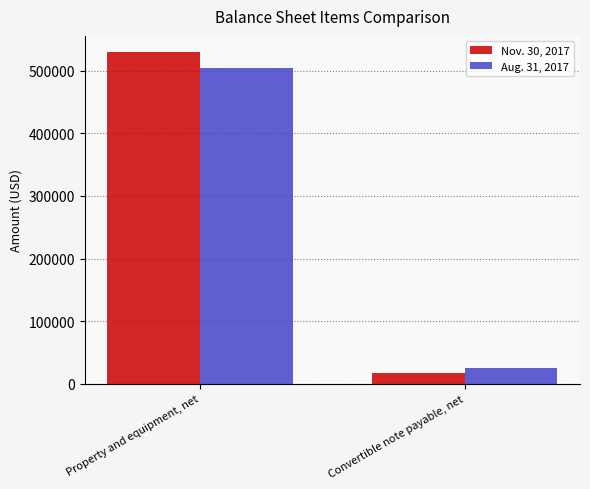

Is the value of Nov. 30, 2017 at Convertible note payable, net greater than the value of Aug. 31, 2017 at Convertible note payable, net?

No